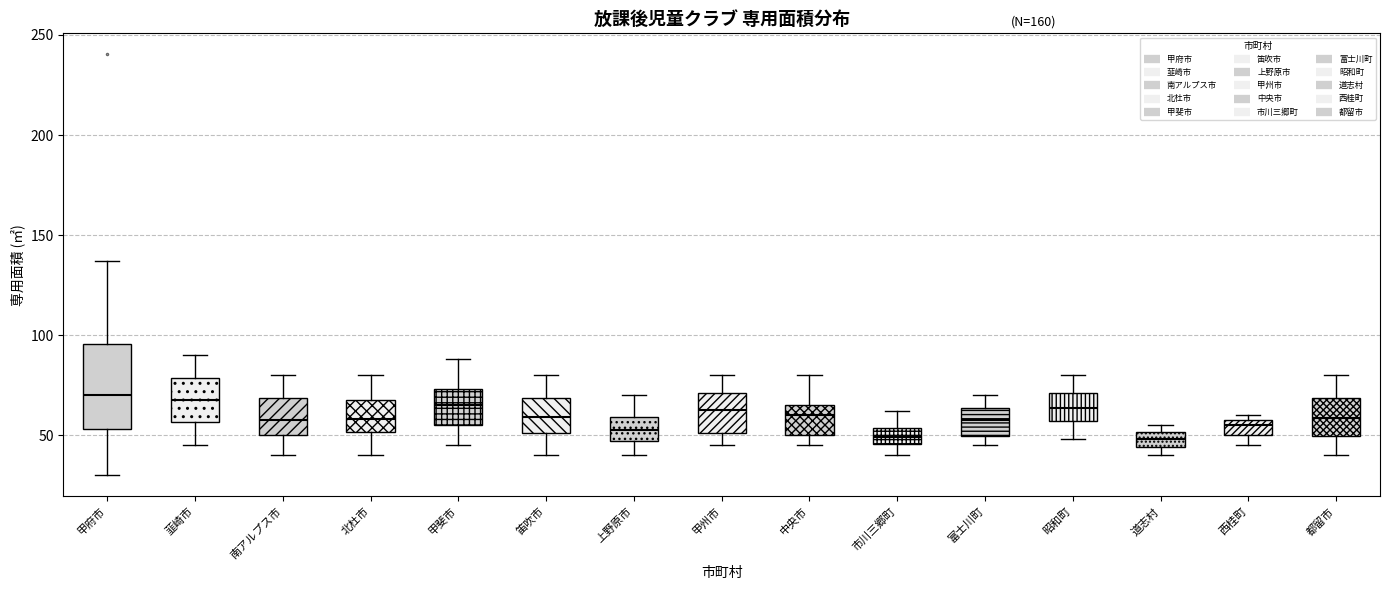

Reading left to right, transcribe this box plot: for each box, give where its median line is, the range the box spans, and where its two whiskers end, as read against the y-axis. The values are not printed on the chart, so give them approximately, as read against the axis.

甲府市: median 70, box 55 to 95, whiskers 30 to 135
韮崎市: median 70, box 55 to 80, whiskers 45 to 90
南アルプス市: median 60, box 50 to 70, whiskers 40 to 80
北杜市: median 60, box 50 to 70, whiskers 40 to 80
甲斐市: median 65, box 55 to 75, whiskers 45 to 90
笛吹市: median 60, box 50 to 70, whiskers 40 to 80
上野原市: median 55, box 45 to 60, whiskers 40 to 70
甲州市: median 65, box 50 to 70, whiskers 45 to 80
中央市: median 60, box 50 to 65, whiskers 45 to 80
市川三郷町: median 50, box 45 to 55, whiskers 40 to 60
富士川町: median 60, box 50 to 65, whiskers 45 to 70
昭和町: median 65, box 55 to 70, whiskers 50 to 80
道志村: median 50 (inside the box), box 45 to 50, whiskers 40 to 55
西桂町: median 55, box 50 to 60, whiskers 45 to 60 (just above the box's upper edge)
都留市: median 60, box 50 to 70, whiskers 40 to 80